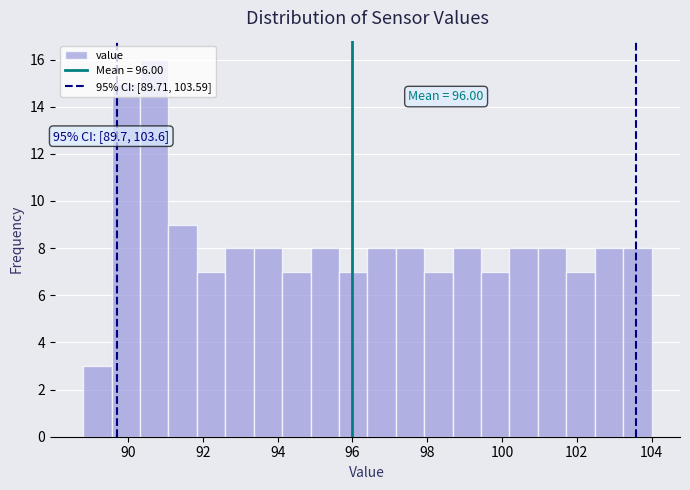

Read against the x-axis, roughly where is the centre of the tallest bar?

90.8